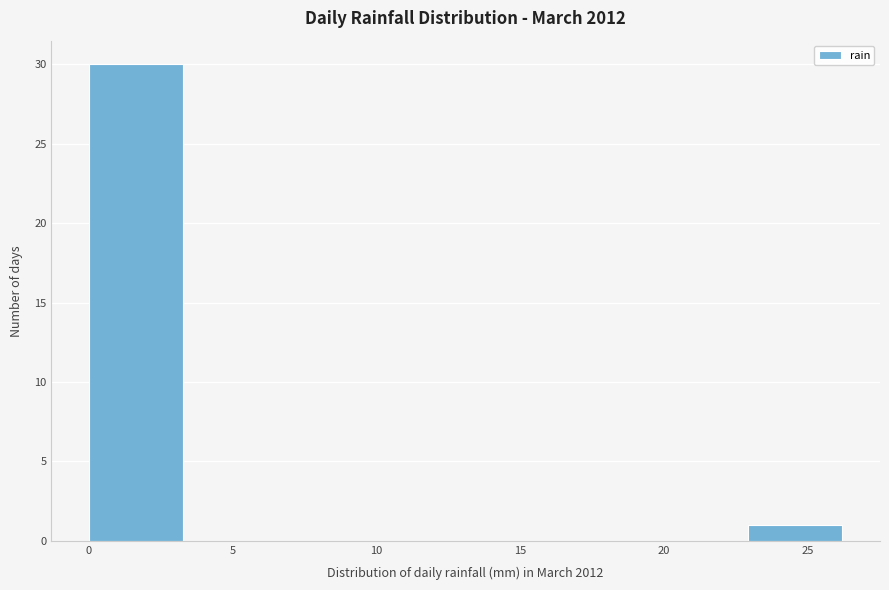

Which range on the x-axis has the tallest bar?

0.0 to 3.5